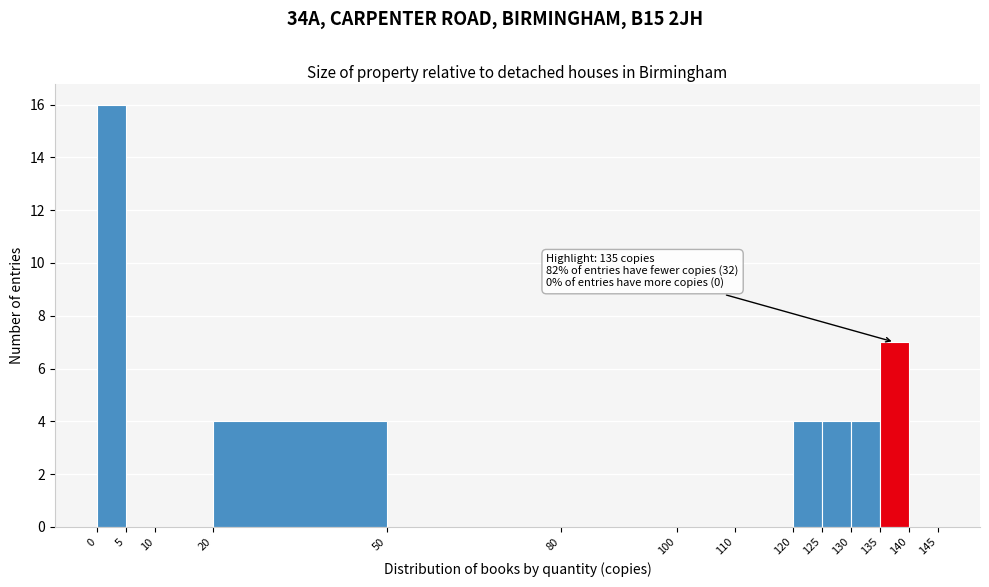

Over which range of the x-axis is the bar tallest?

0 to 5